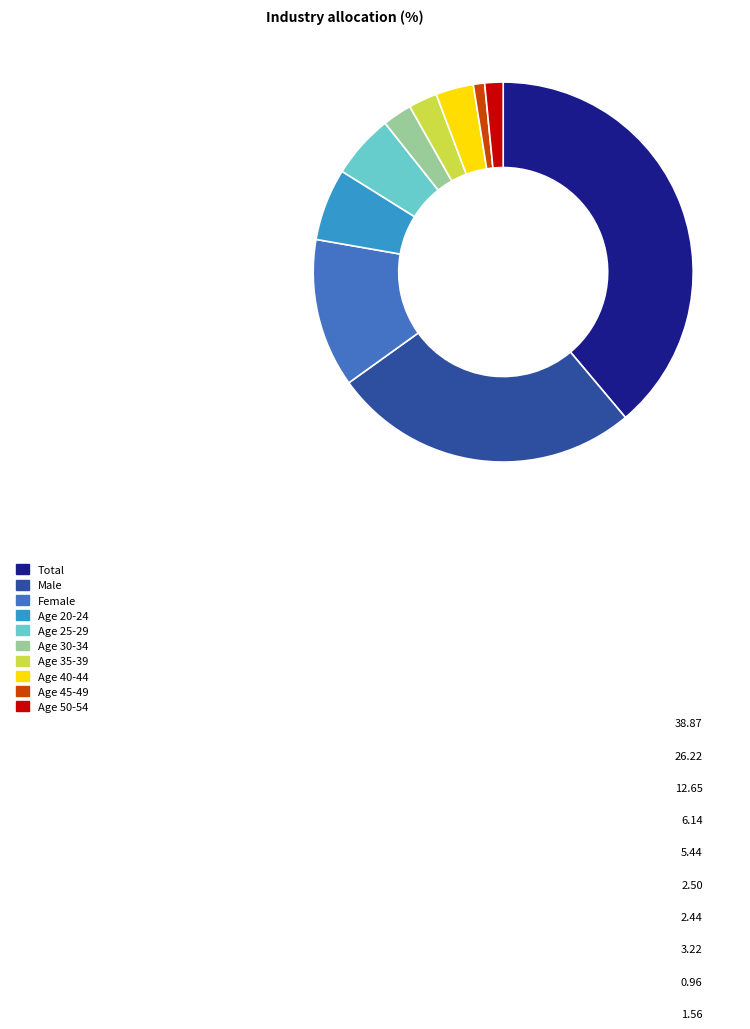

Which slice is the smallest?

Age 45-49